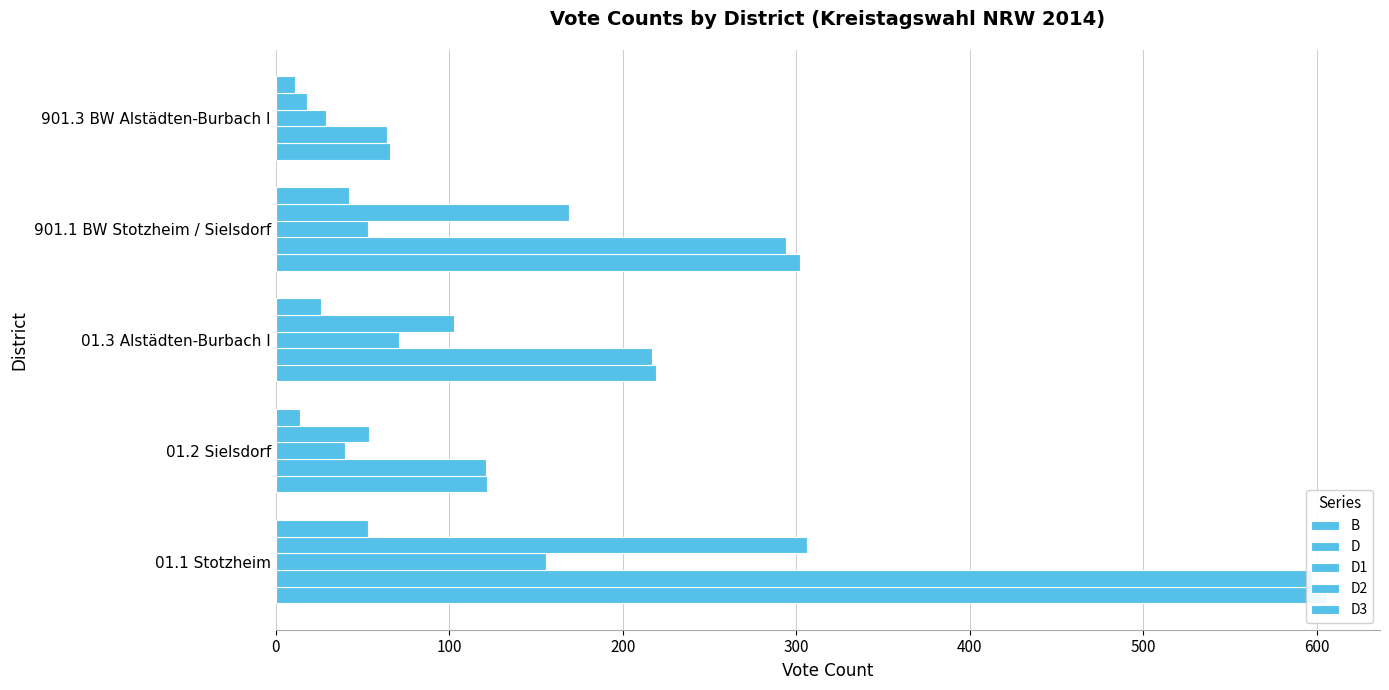

True or false: D1 has a value of 46 at 901.3 BW Alstädten-Burbach I.

False